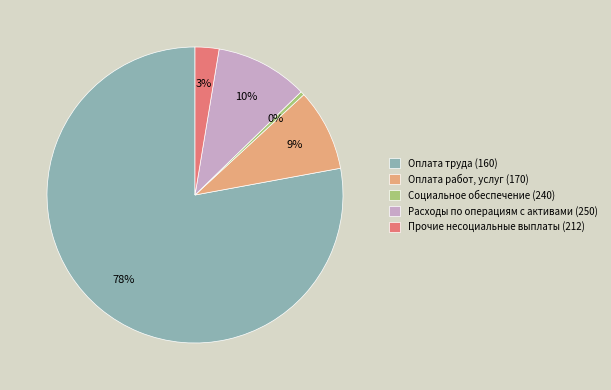

How many segments does this pie chart have?

5